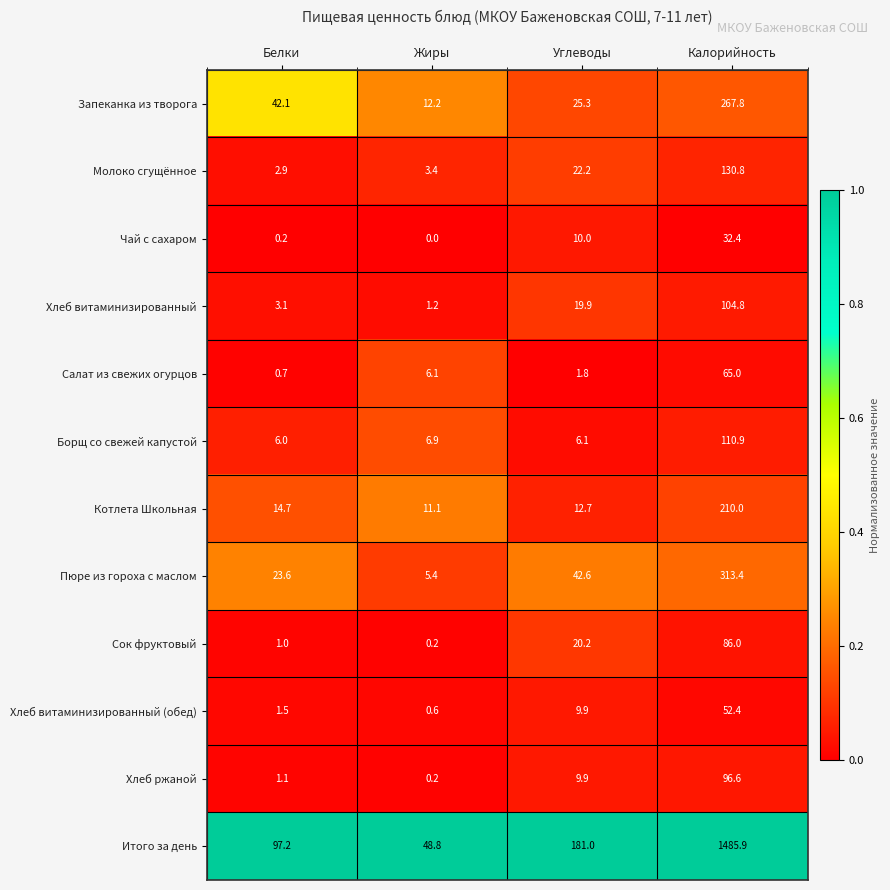

Rank the categories by Молоко сгущённое value from highest to lowest.

Калорийность, Углеводы, Жиры, Белки